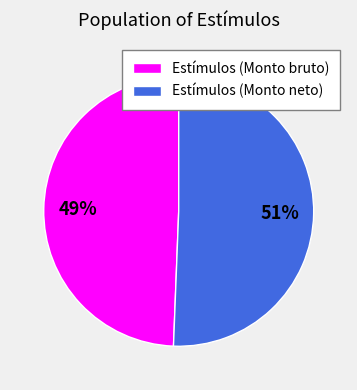

What is the largest slice in the pie chart?

Estímulos (Monto neto)